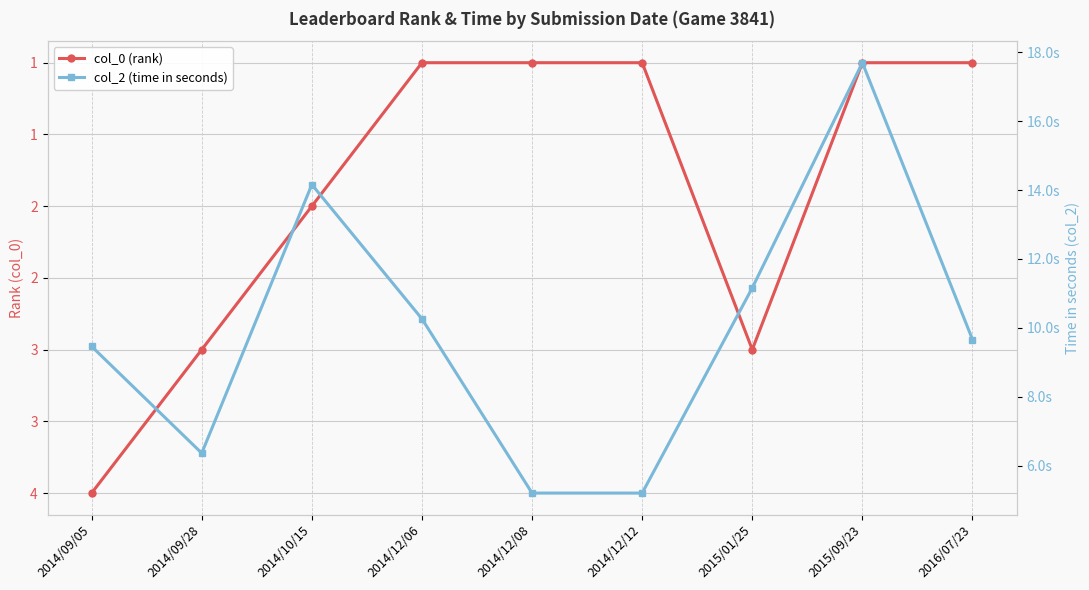

True or false: col_2 (time in seconds) and col_0 (rank) cross at least once.

False